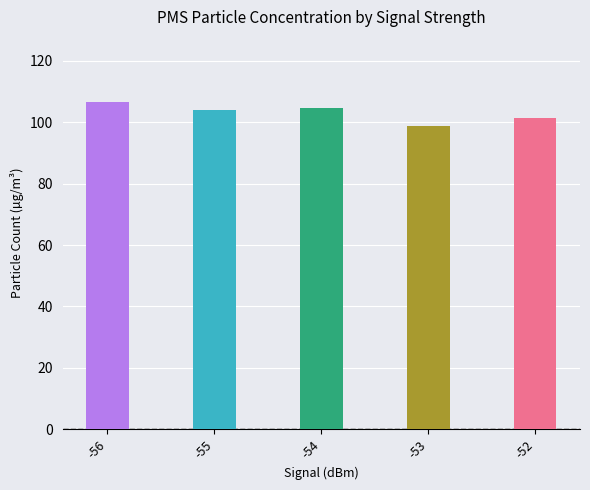

What value does the data have at -56?

106.5